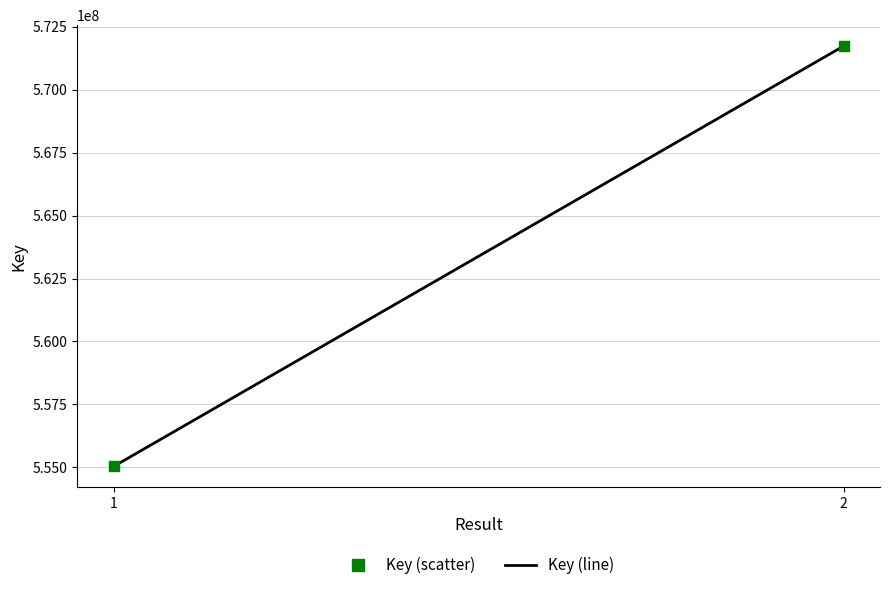

What is the range of Y values (max minus min)?

16703806